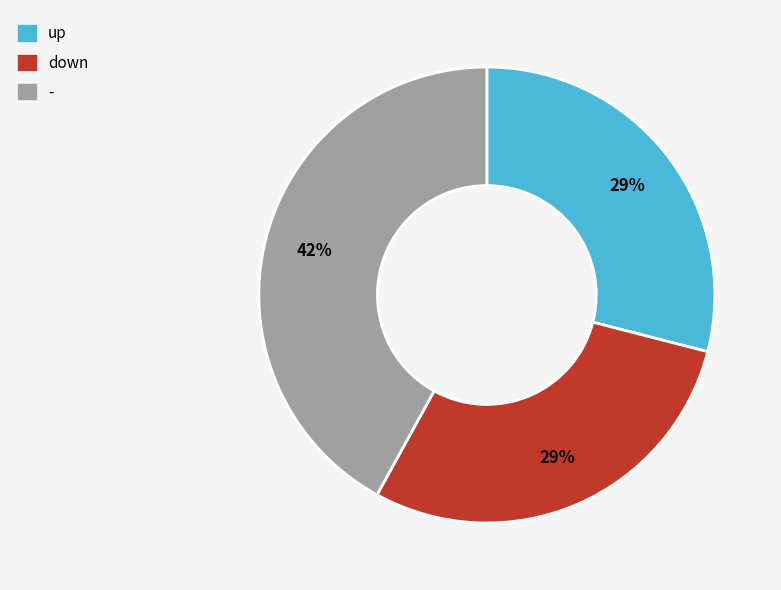

What percentage is the - slice, to the nearest percent?

42%